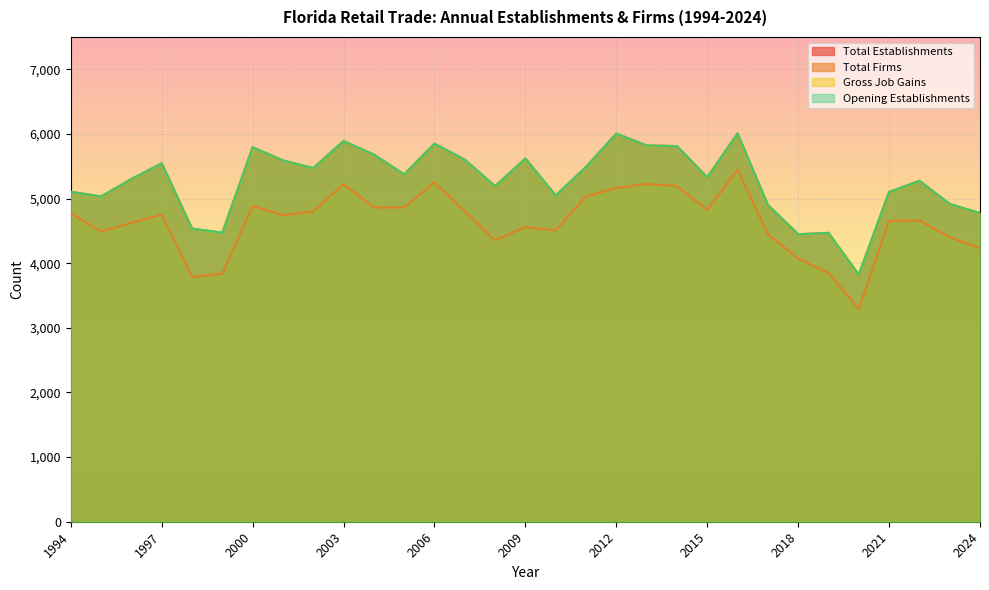

What value does the Opening Establishments series have at 2023, to the nearest 100?

4900